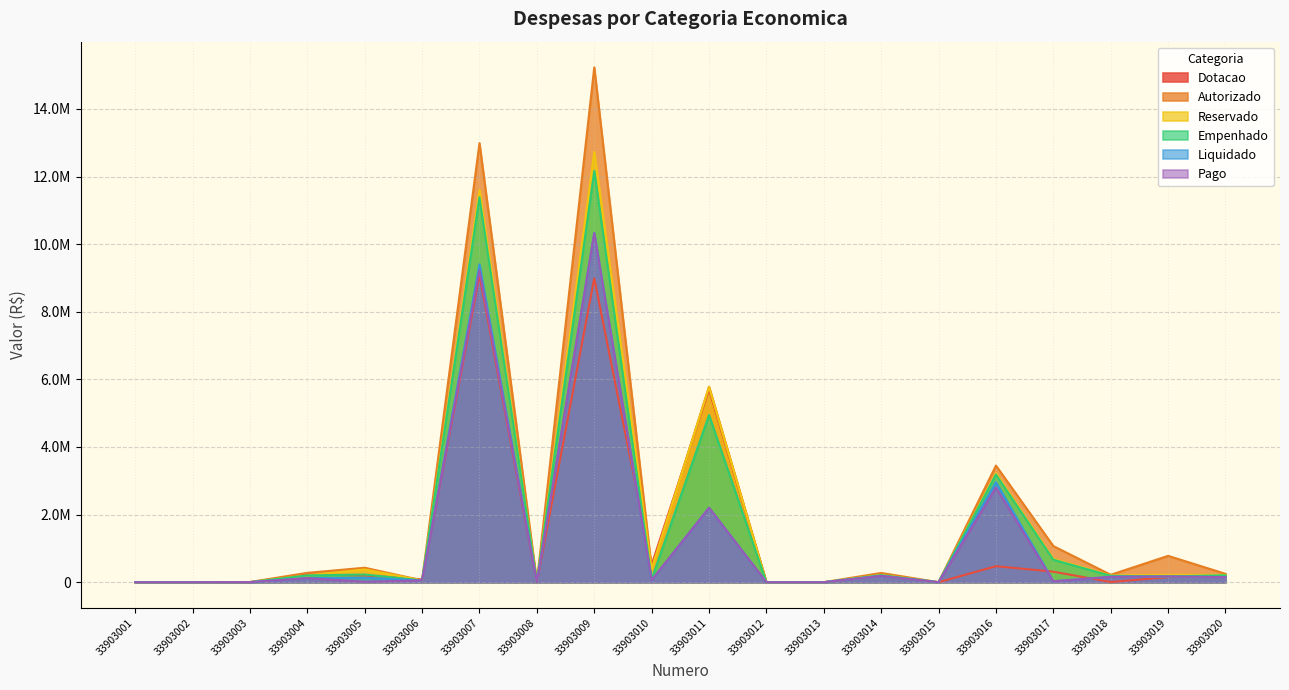

Where do Autorizado and Dotacao first cross each other?

33903005 and 33903006